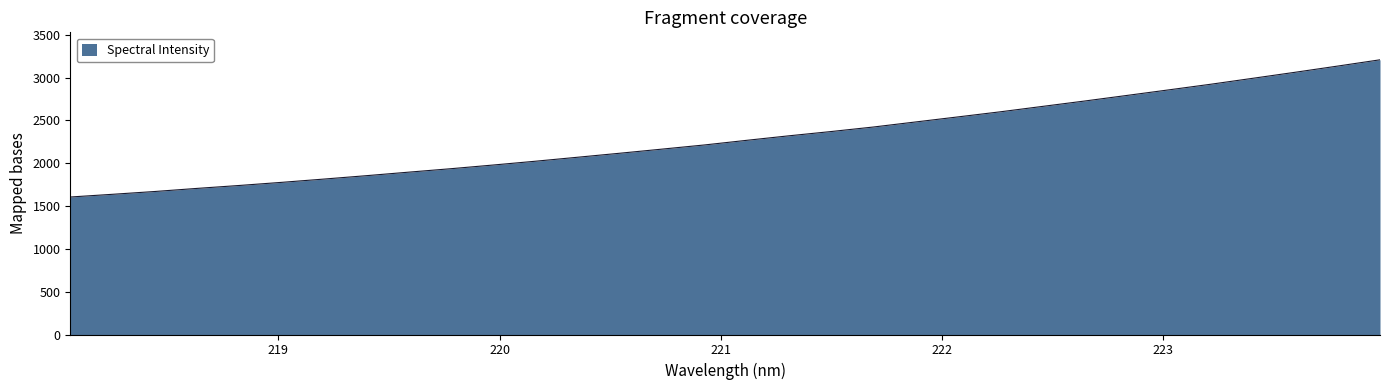

What is the maximum value shown in the chart?

3208.2